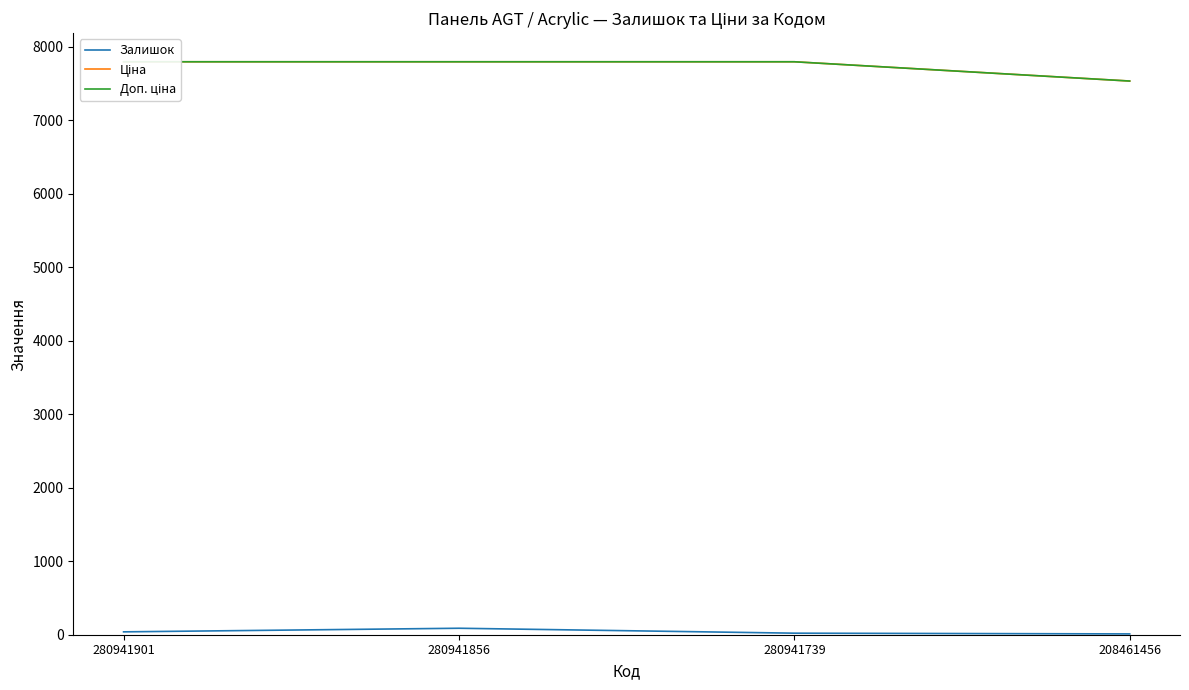

What is the difference between the second highest and second lowest values in the Залишок series?

18